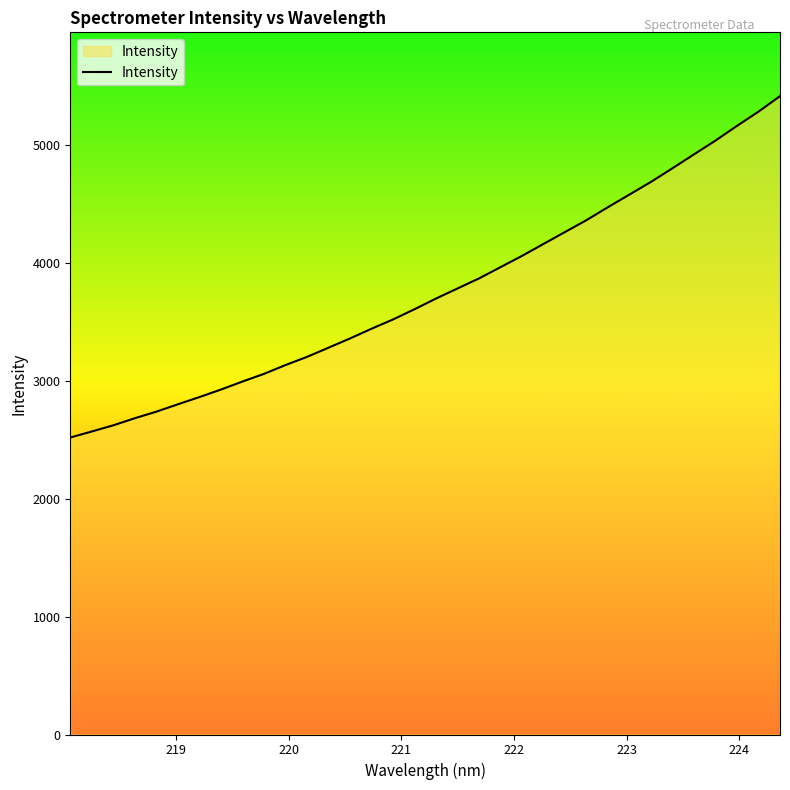

True or false: there are more than 2 points higher than both neighbors.

False